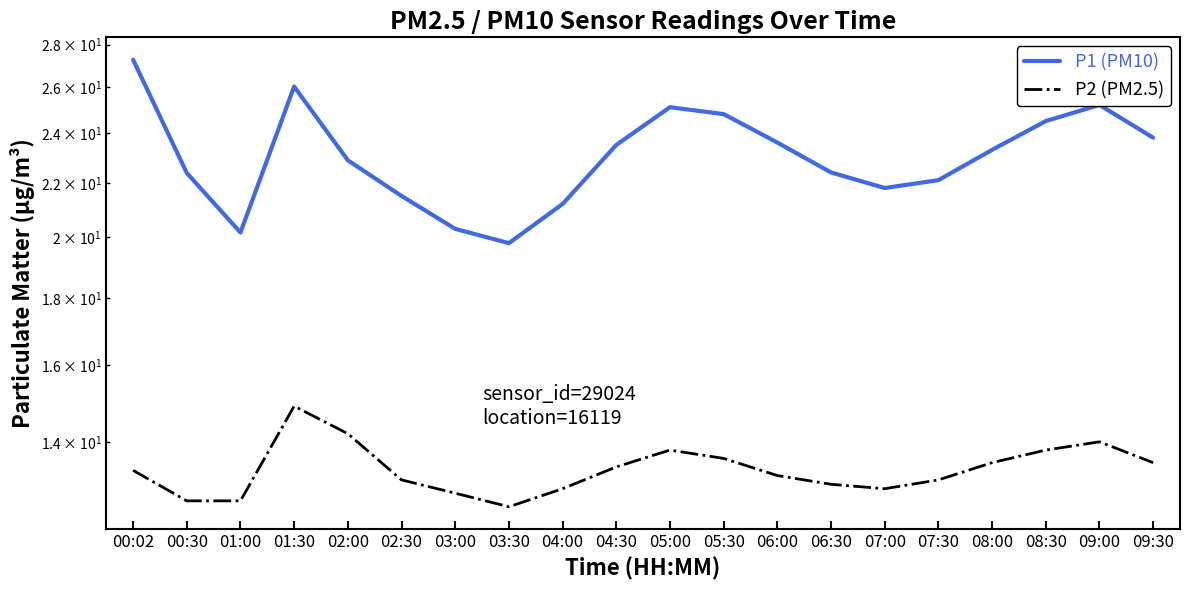

What is the minimum value shown in the chart?

12.5